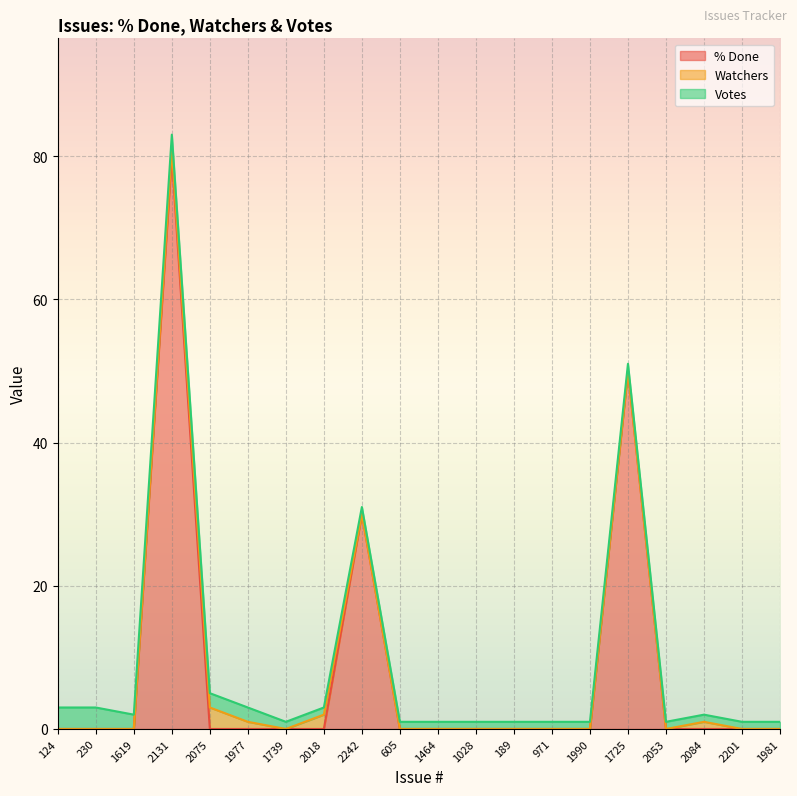

Which series has the largest total across all categories?

% Done